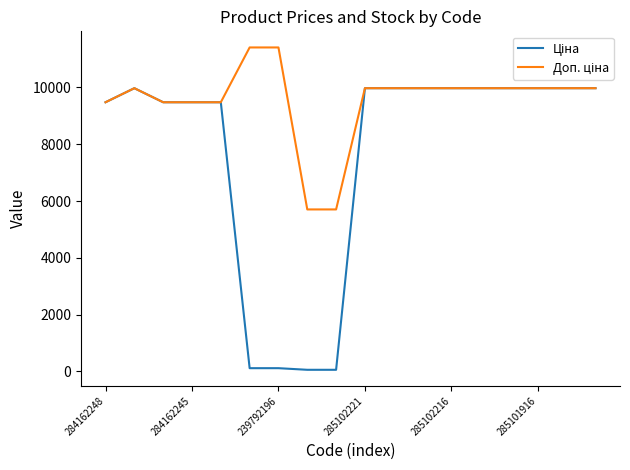

What is the maximum value shown in the chart?

11410.0